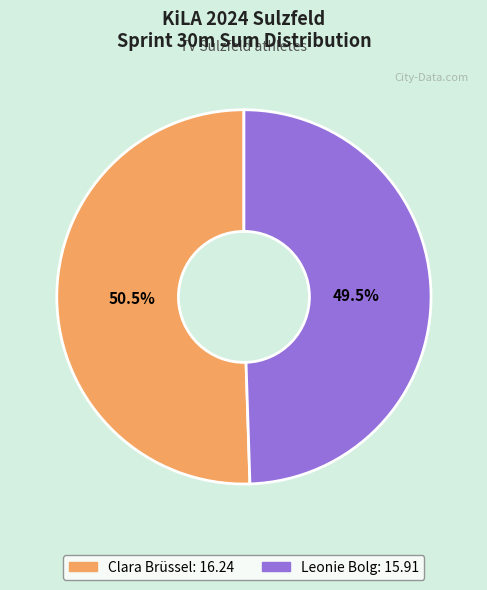

Which slice is the smallest?

Leonie Bolg